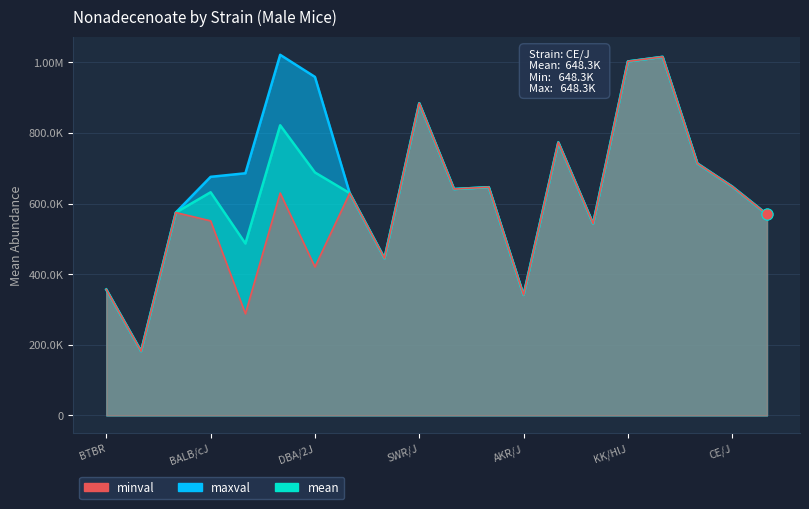

Which series contains the highest Y value?

maxval